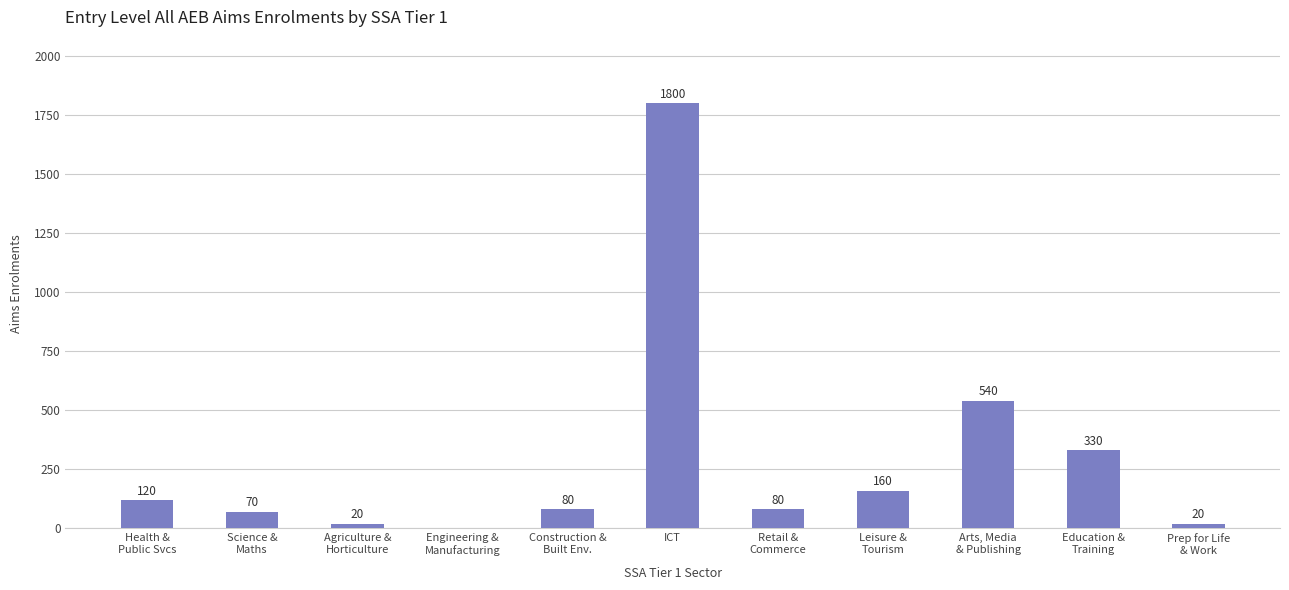

What is the average value?

293